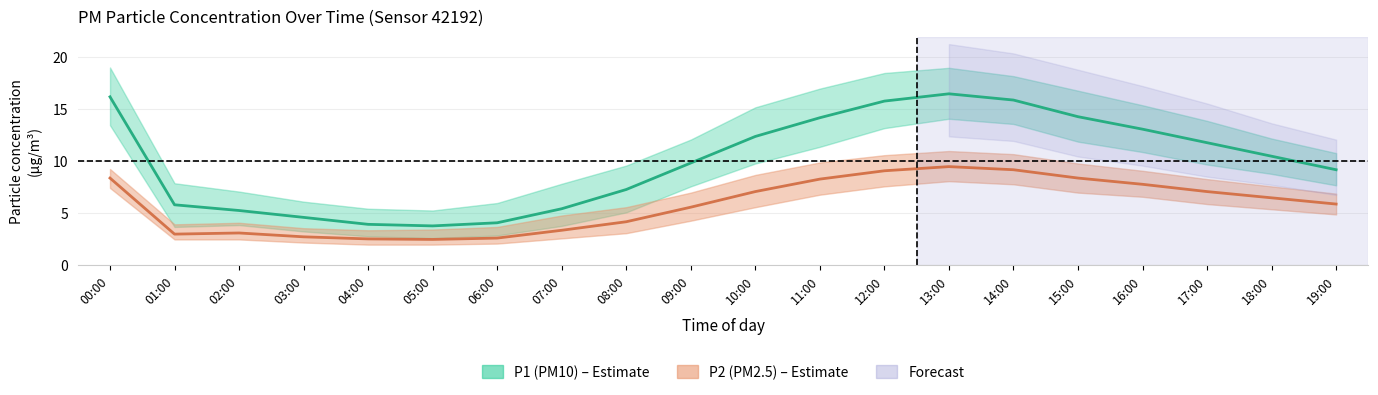

At which label does P2_lower reach its peak?

13:00